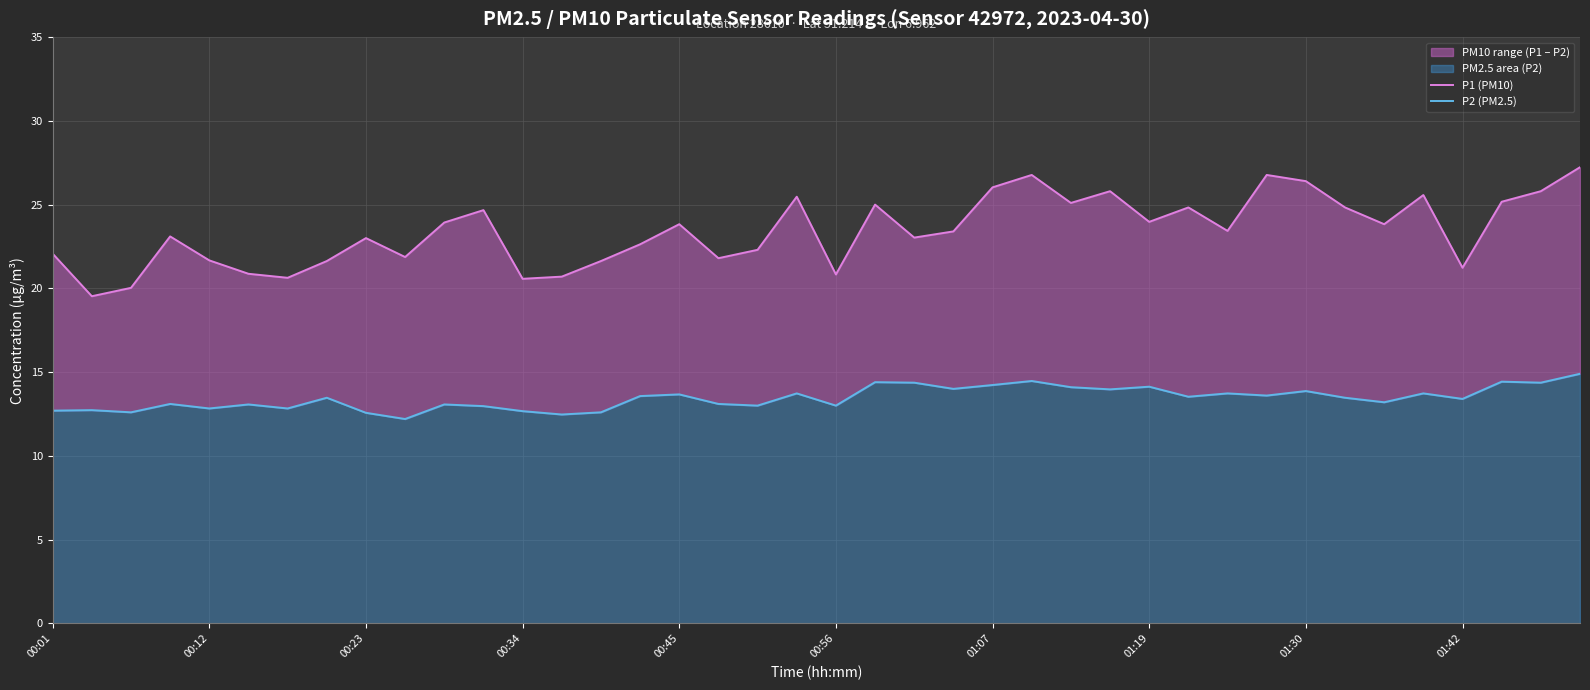

True or false: P2 (PM2.5) has more than 2 interior local peaks.

True